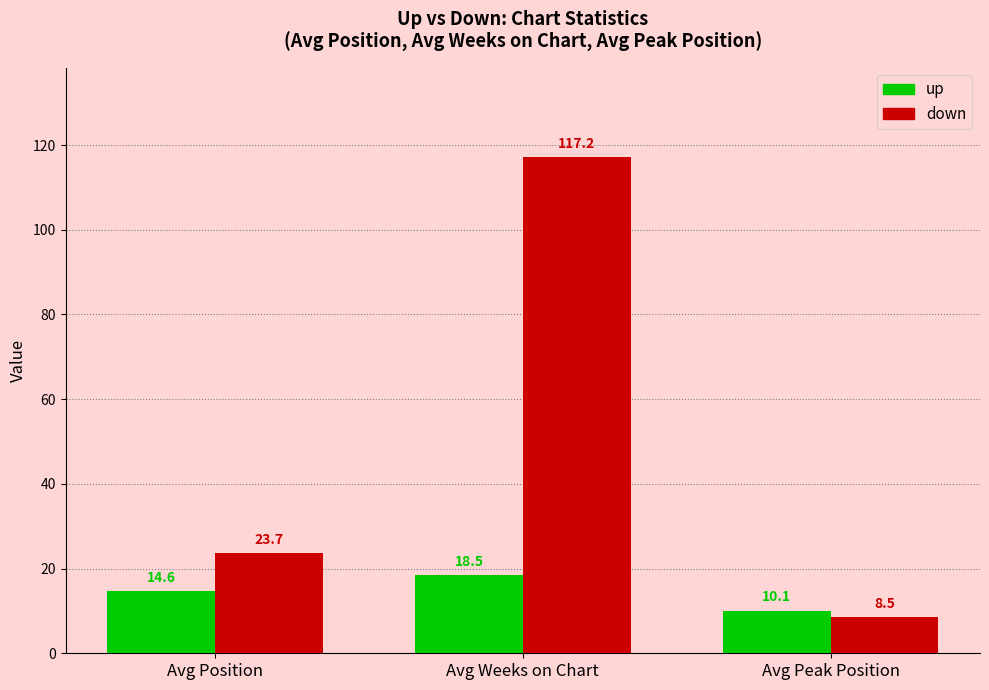

The value of up at Avg Position is 14.6. True or false?

True